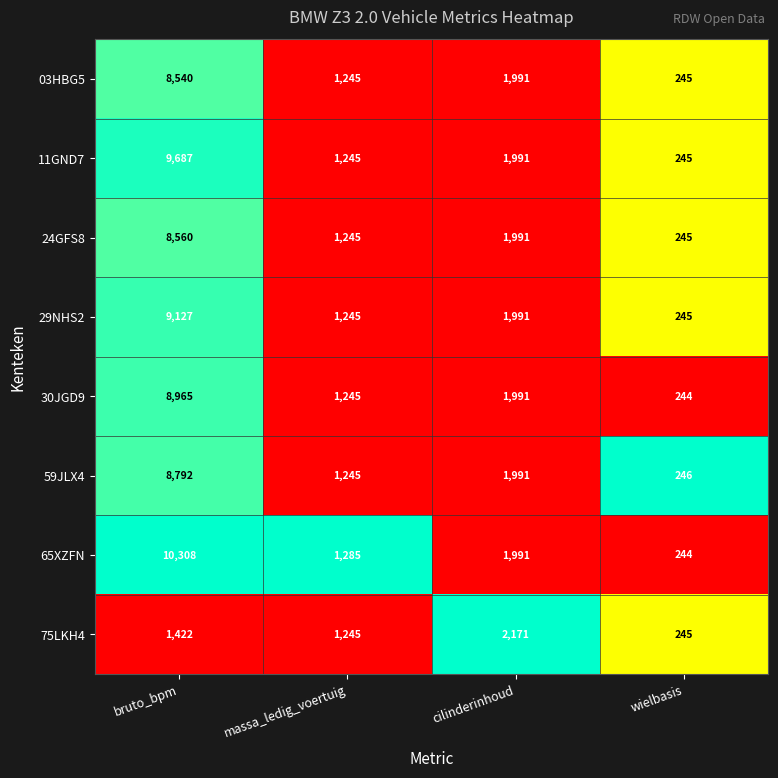

At bruto_bpm, list the series in order from smallest to largest.

75LKH4, 03HBG5, 24GFS8, 59JLX4, 30JGD9, 29NHS2, 11GND7, 65XZFN